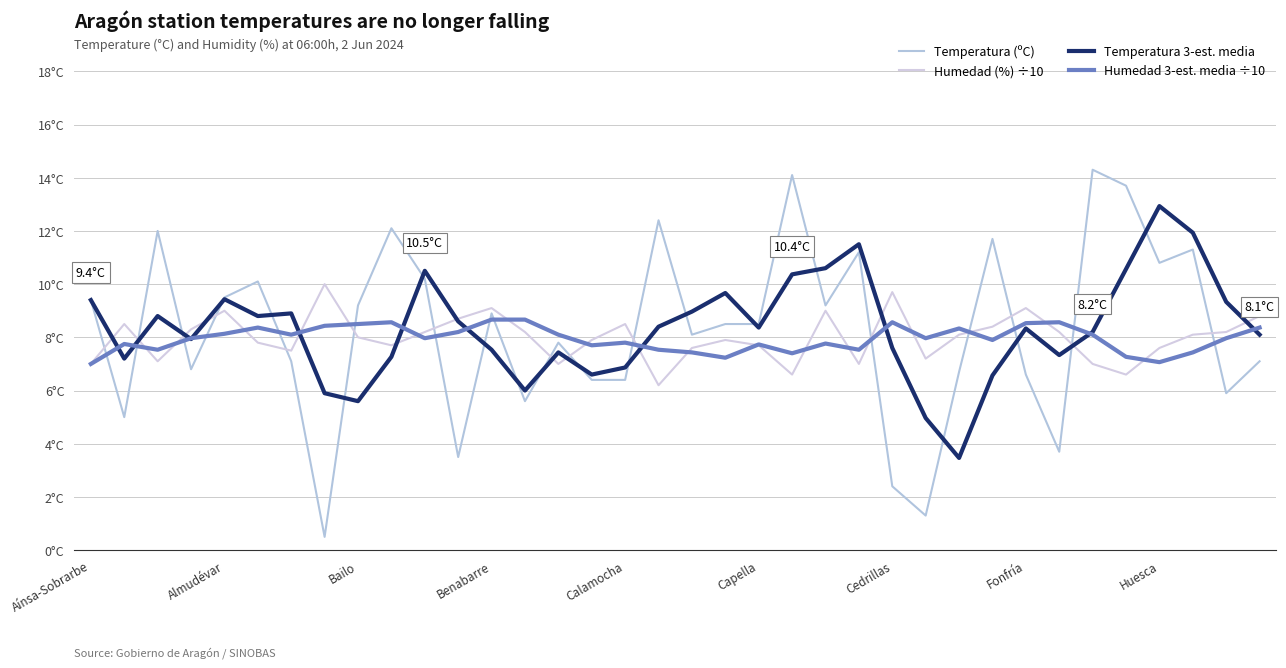

What is the value of the Humedad 3-est. media ÷10 point at the 32nd from the left?

7.3